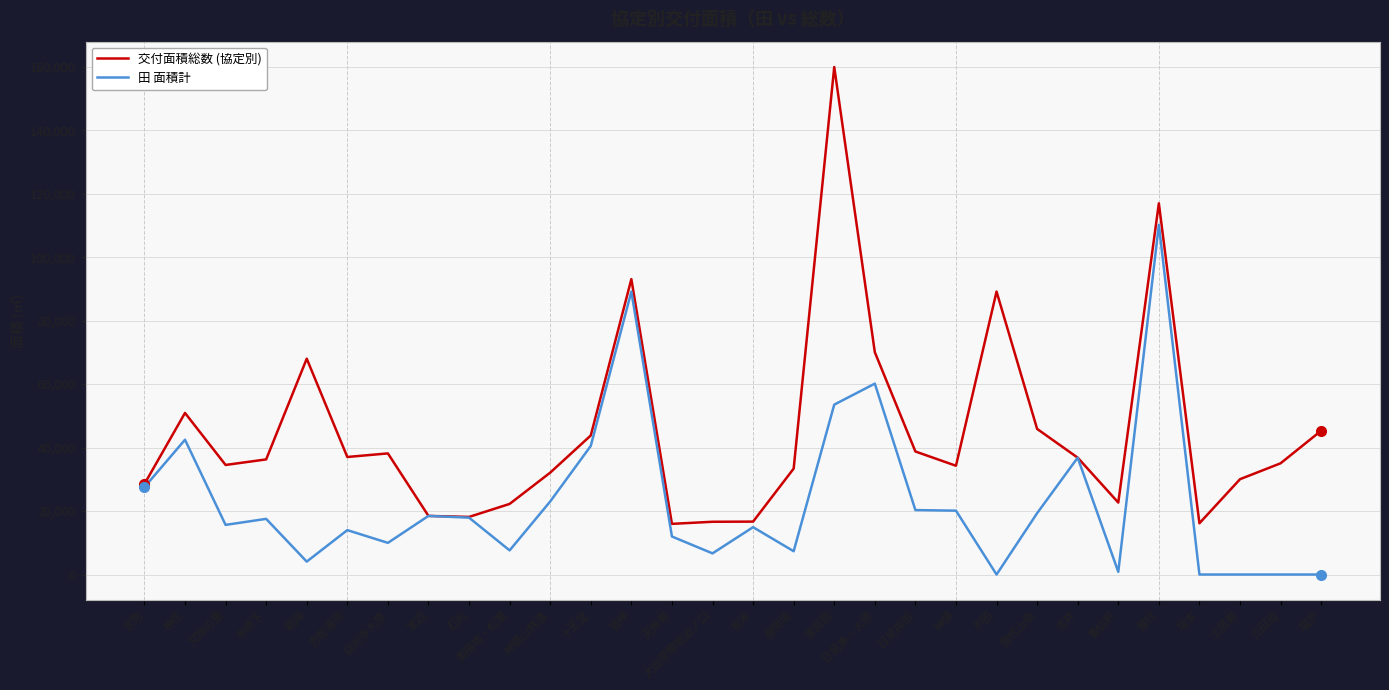

Where is the first local maximum for 田 面積計?

神花